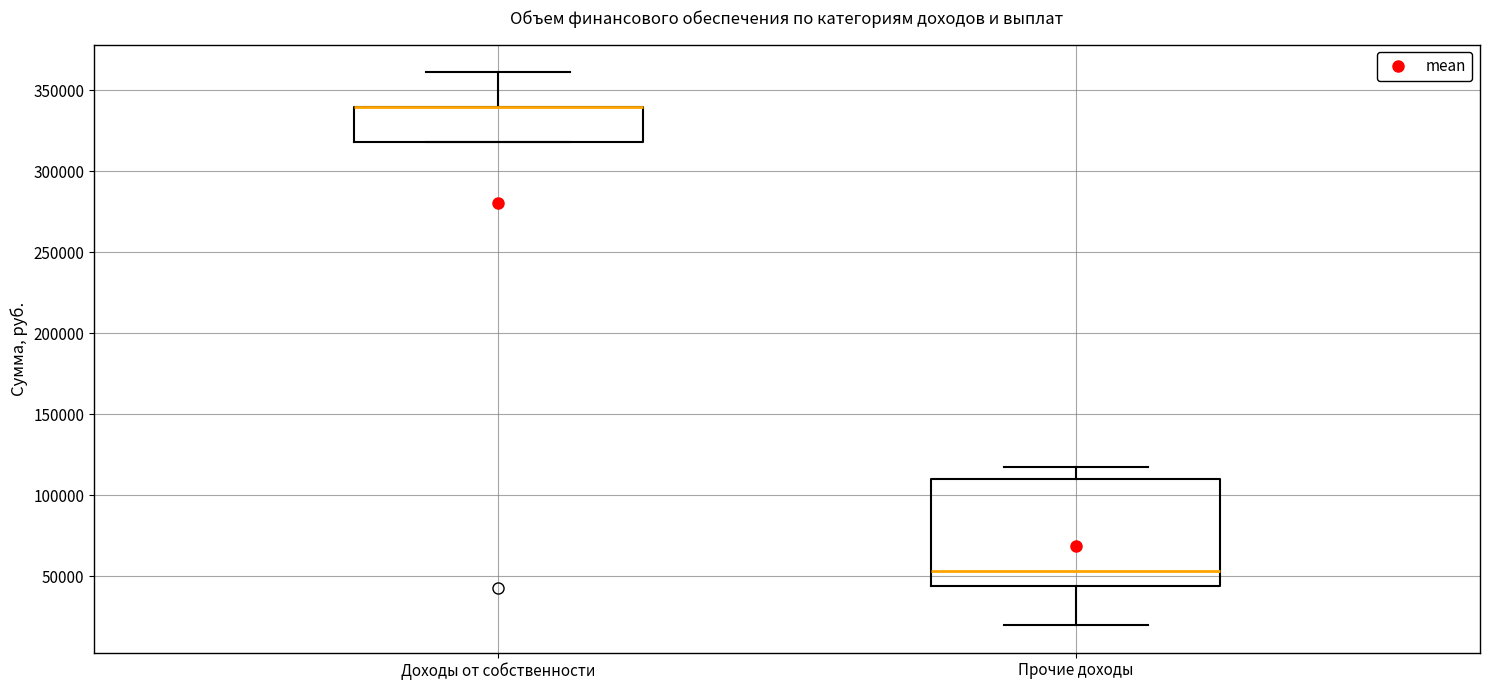

Reading left to right, read every box against the y-axis: the position of its median line, the range the box covers, and the ends of its whiskers. The values are not printed on the chart, so give them approximately, as read against the axis.

Доходы от собственности: median 340000 (drawn on the box's upper edge), box 320000 to 340000, whiskers 320000 to 360000
Прочие доходы: median 55000, box 45000 to 110000, whiskers 20000 to 115000